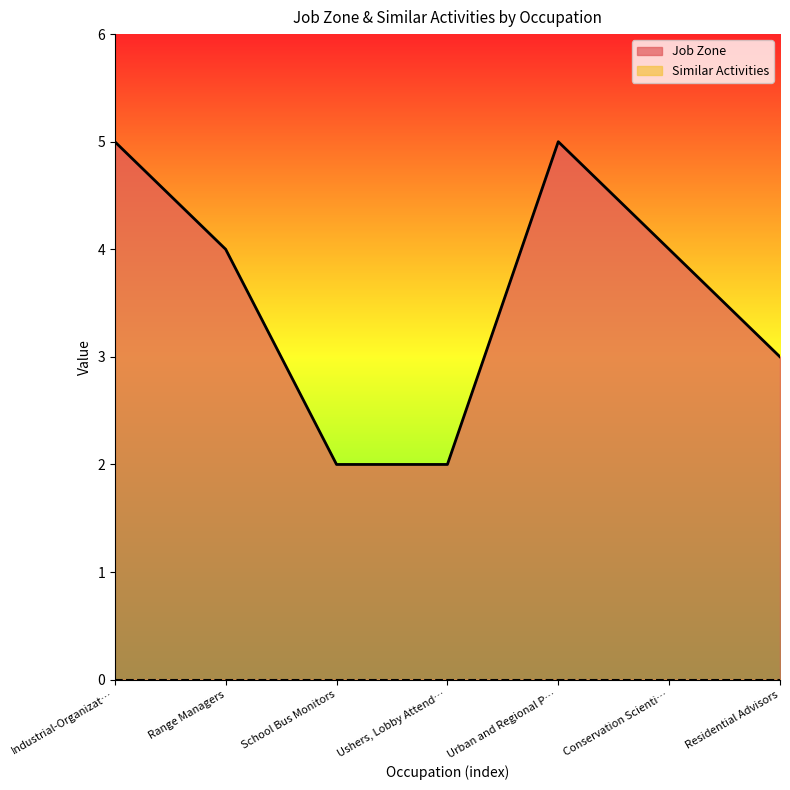

Is it true that Job Zone equals 3 at Ushers, Lobby Attend…?

False